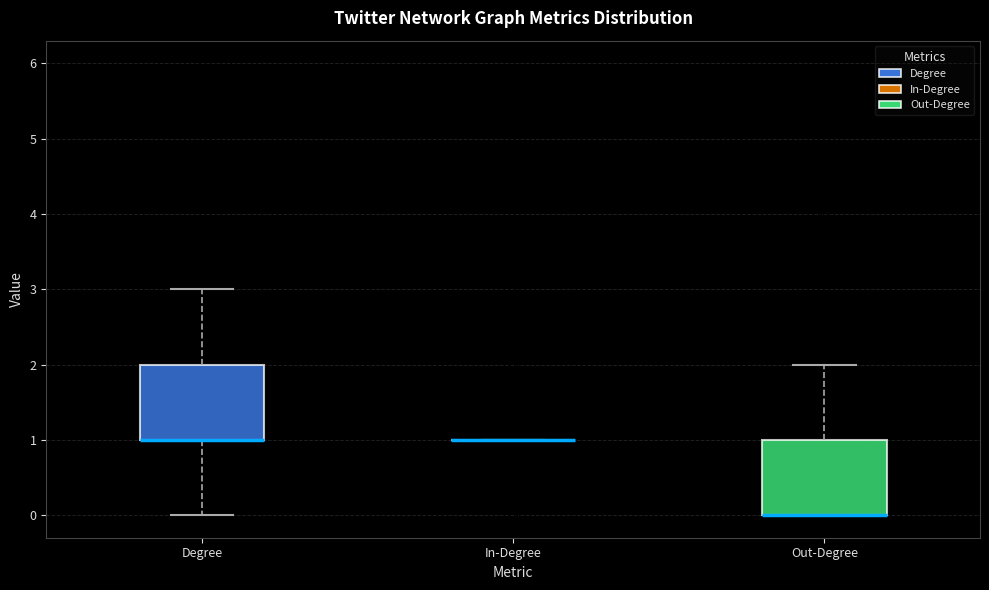

Reading left to right, transcribe this box plot: for each box, give where its median line is, the range the box spans, and where its two whiskers end, as read against the y-axis. The values are not printed on the chart, so give them approximately, as read against the axis.

Degree: median 1 (drawn on the box's lower edge), box 1 to 2, whiskers 0 to 3
In-Degree: box collapsed to a line at 1, whiskers 1 to 1
Out-Degree: median 0 (drawn on the box's lower edge), box 0 to 1, whiskers 0 to 2